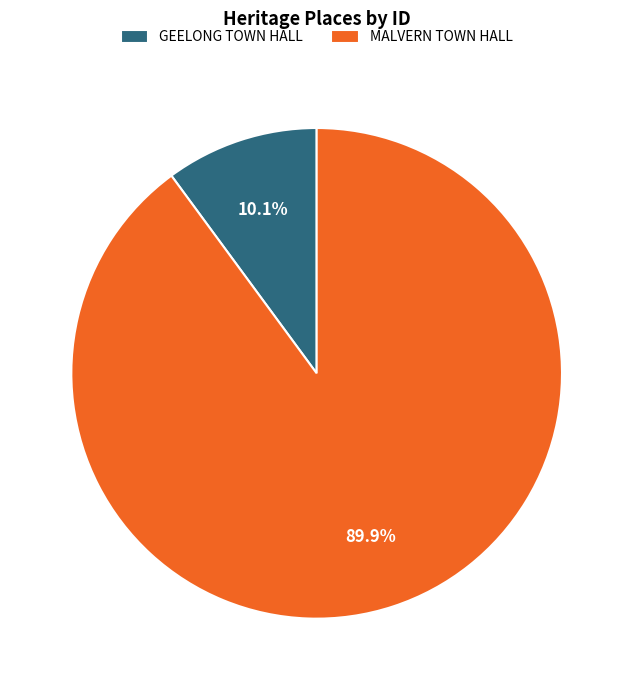

Does GEELONG TOWN HALL represent more than half of the total?

No